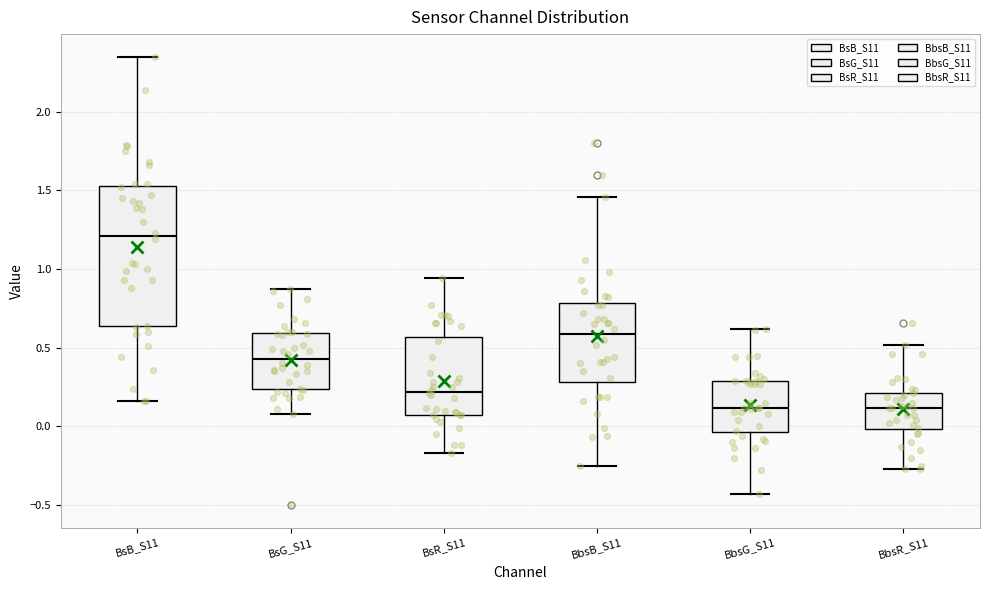

Reading left to right, read every box against the y-axis: the position of its median line, the range the box covers, and the ends of its whiskers. The values are not printed on the chart, so give them approximately, as read against the axis.

BsB_S11: median 1.20, box 0.65 to 1.55, whiskers 0.15 to 2.35
BsG_S11: median 0.45, box 0.25 to 0.60, whiskers 0.10 to 0.85
BsR_S11: median 0.20, box 0.05 to 0.55, whiskers -0.15 to 0.95
BbsB_S11: median 0.60, box 0.30 to 0.80, whiskers -0.25 to 1.45
BbsG_S11: median 0.10, box -0.05 to 0.30, whiskers -0.45 to 0.60
BbsR_S11: median 0.10, box 0.00 to 0.20, whiskers -0.25 to 0.50